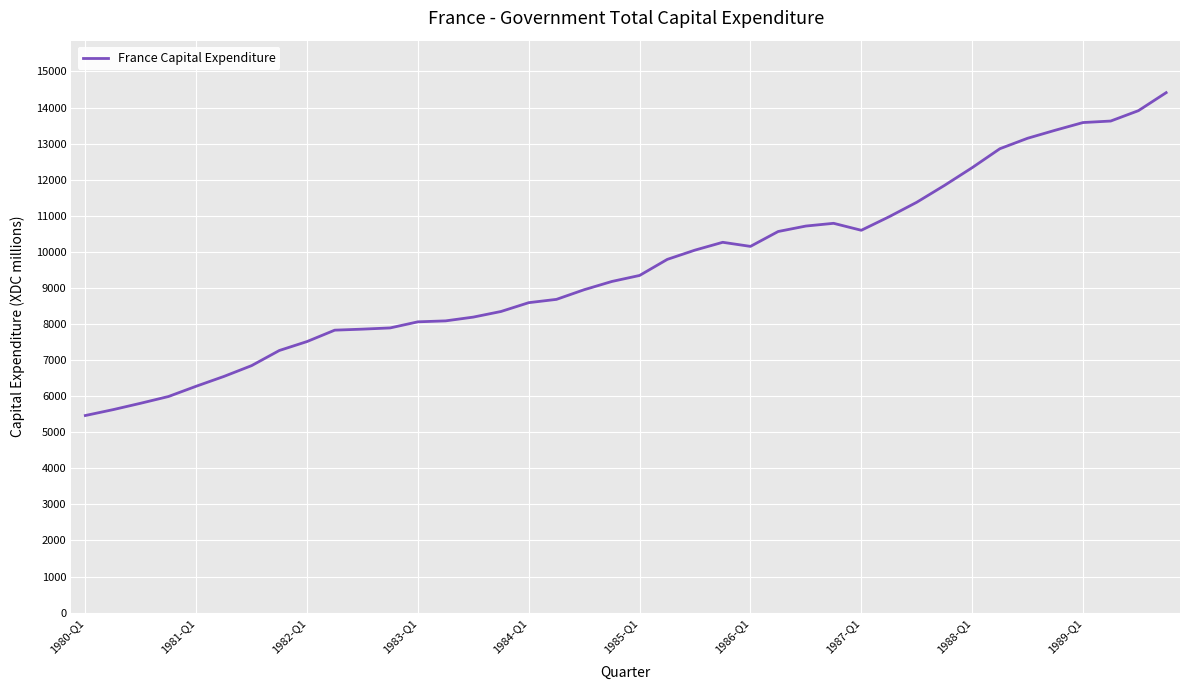

What is the minimum value shown in the chart?

5463.7